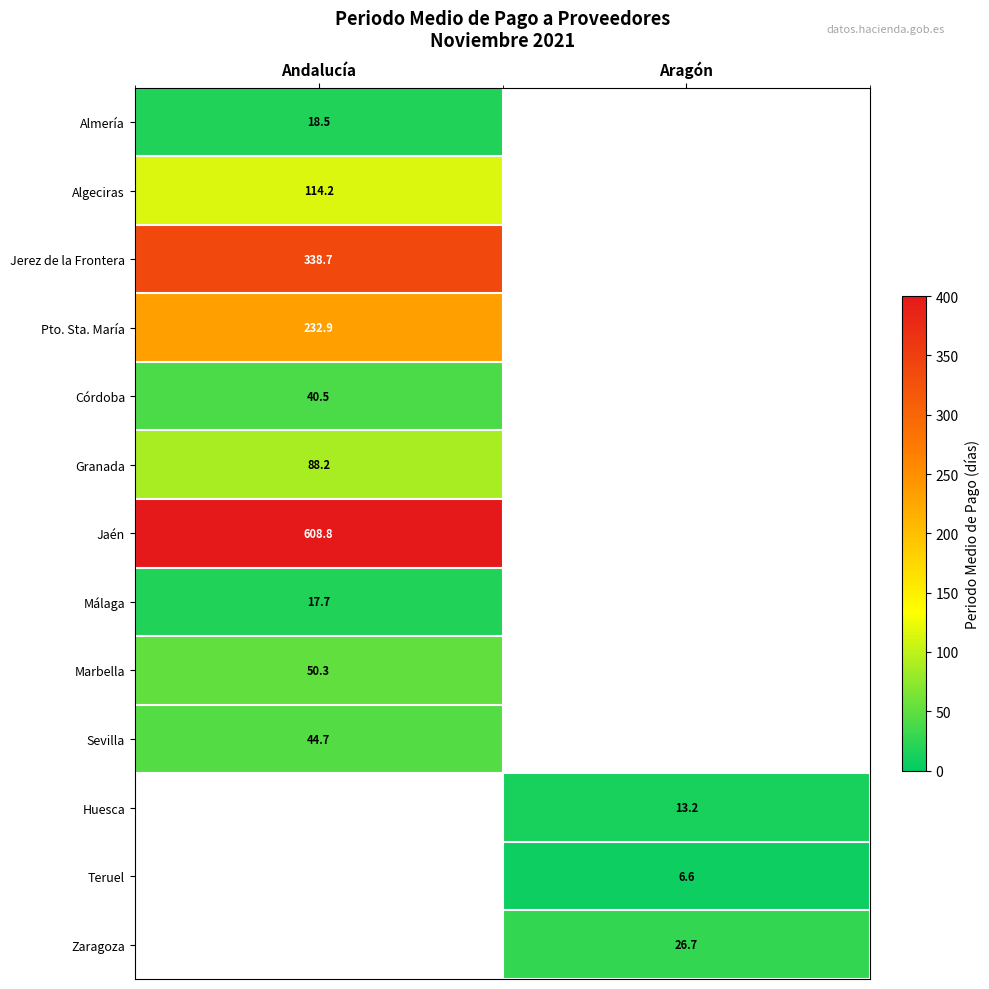

What is the spread (max minus min) of values at Andalucía?

591.1